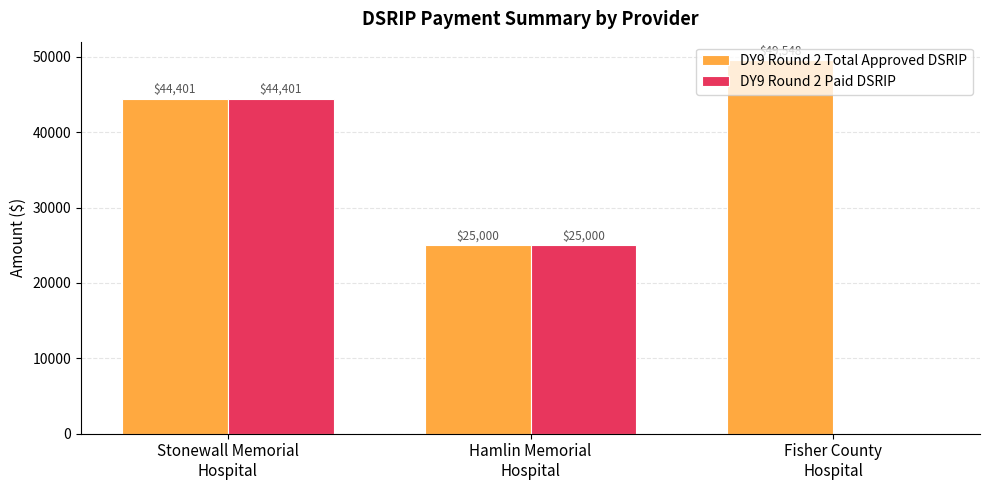

How many series are shown in this chart?

2